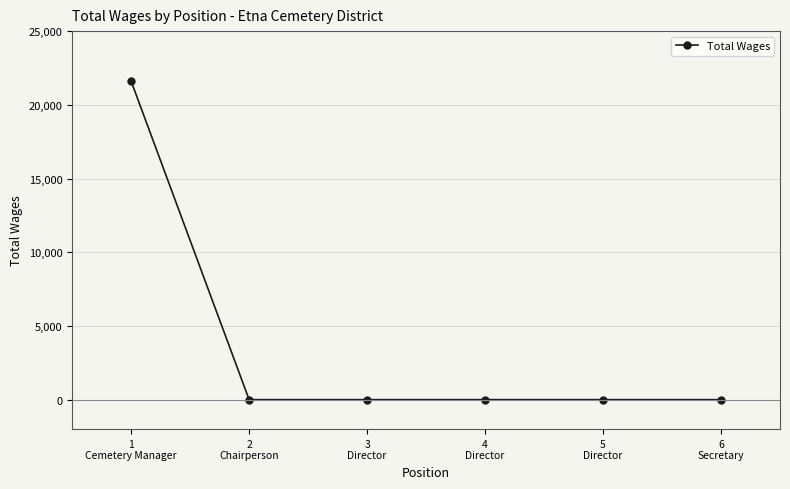

Does the chart display data point markers on the line(s)?

Yes